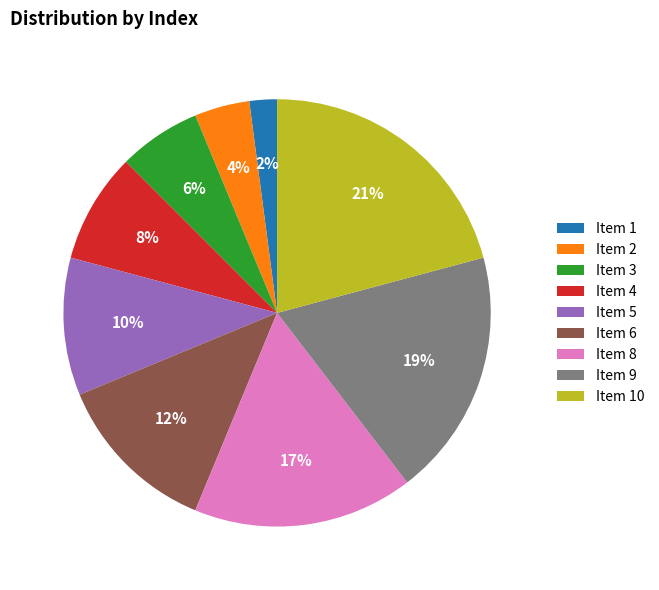

What percentage is the Item 9 slice, to the nearest percent?

19%